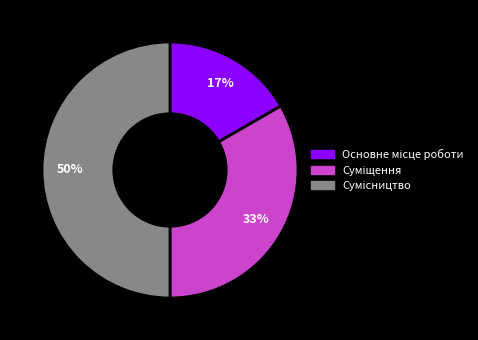

To the nearest percent, what is the average slice percentage?

33%